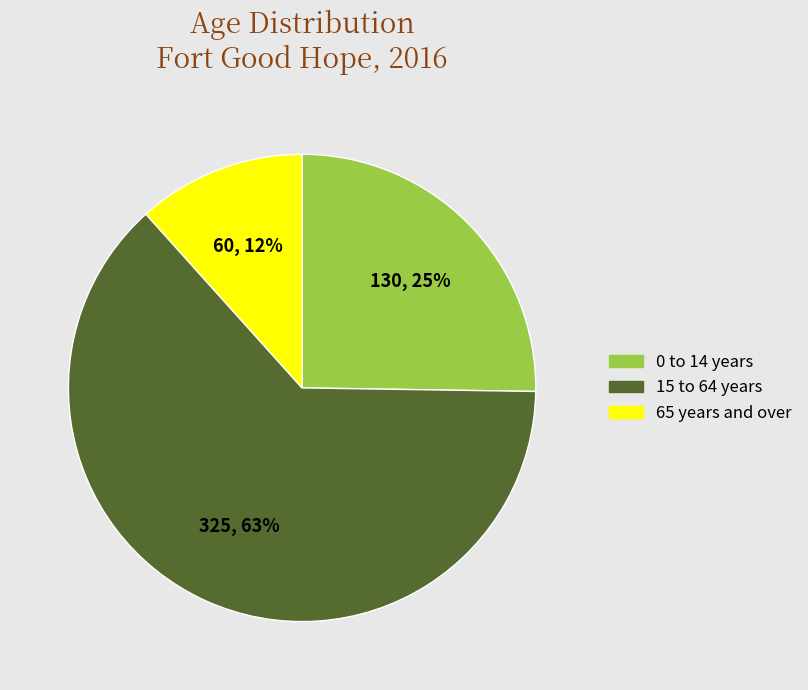

To the nearest percent, what is the difference between the largest and smallest slice percentages?

51%